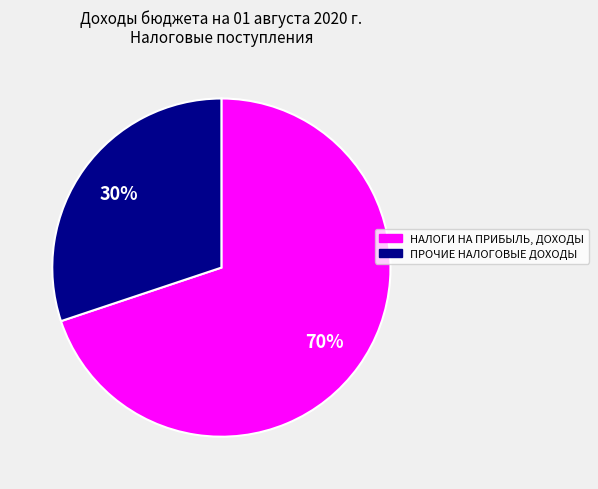

To the nearest percent, what is the average slice percentage?

50%